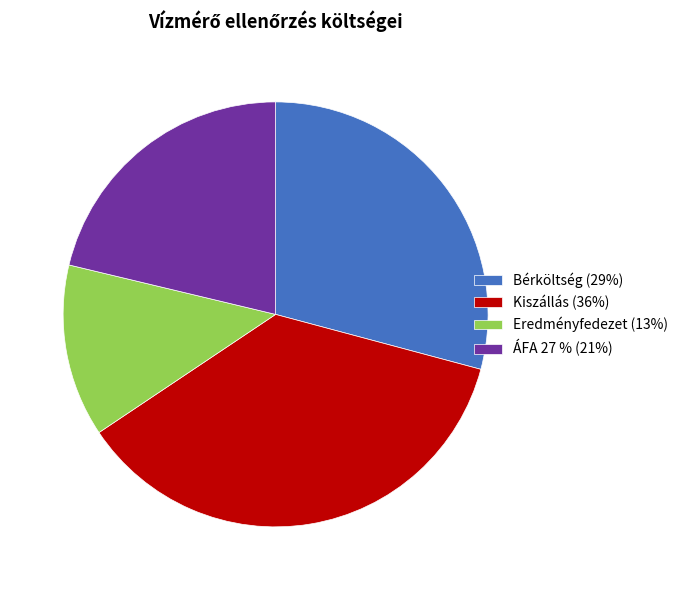

What is the ratio of the value at Eredményfedezet (13%) to the value at Bérköltség (29%)?

0.5